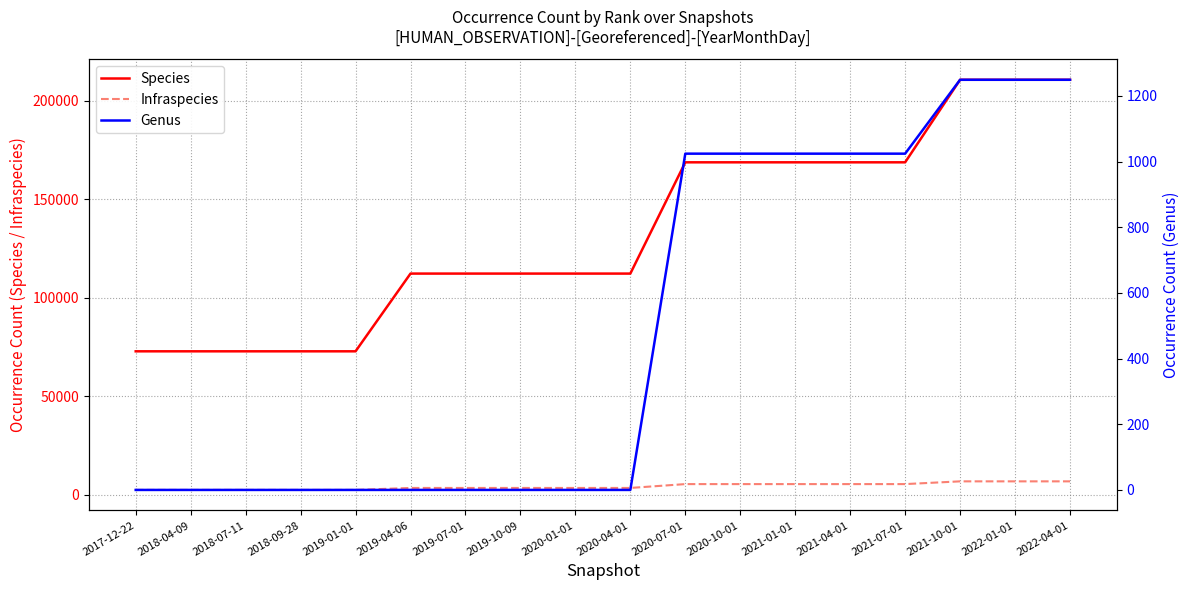

Which series has the largest range (max minus min)?

Species